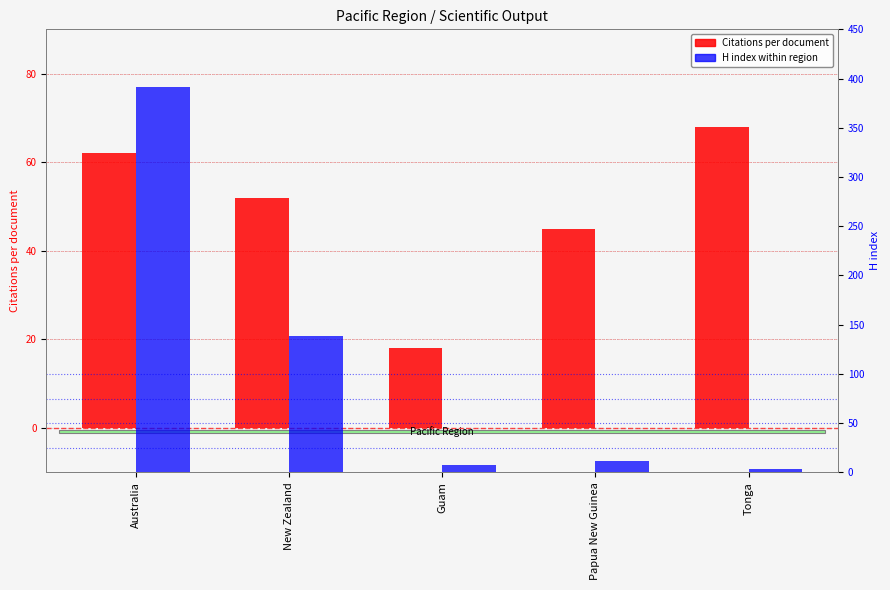

The value of Citations per document at Guam is 10.9. True or false?

False